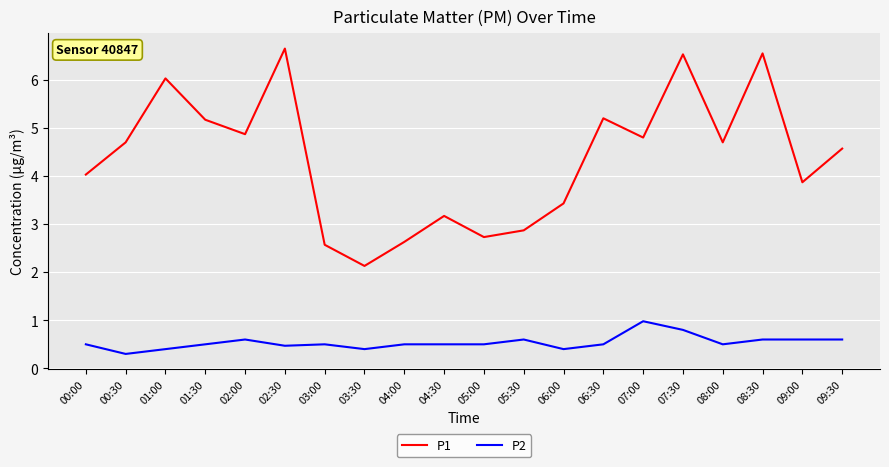

Rank the series by their maximum value, from lowest to highest.

P2, P1